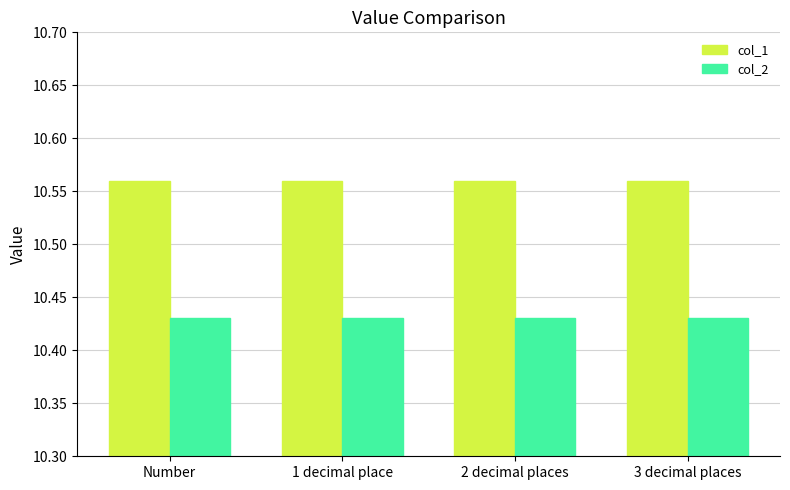

Is the value of col_2 at 3 decimal places greater than the value of col_1 at 1 decimal place?

No